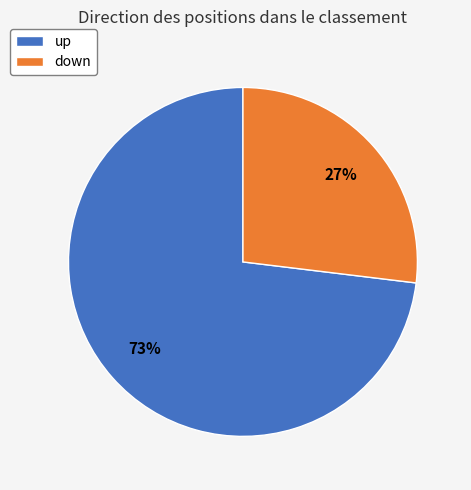

To the nearest percent, what portion does down represent?

27%